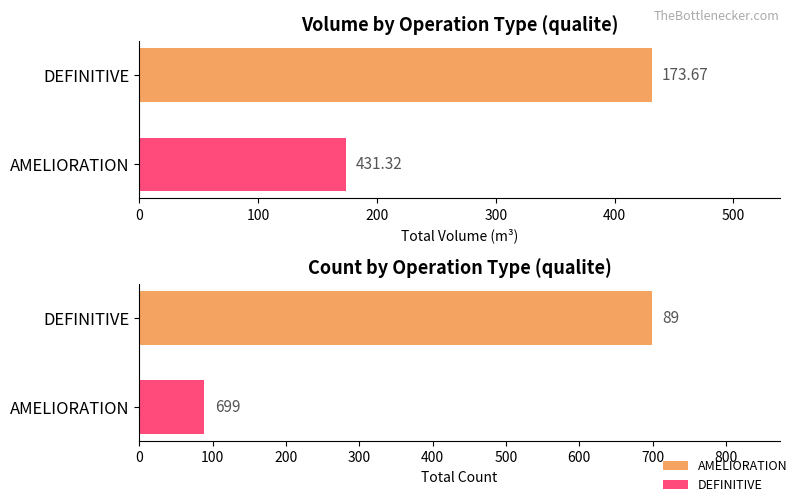

Is the value of produit_nbre at DEFINITIVE greater than the value of produit_vtgr at DEFINITIVE?

Yes